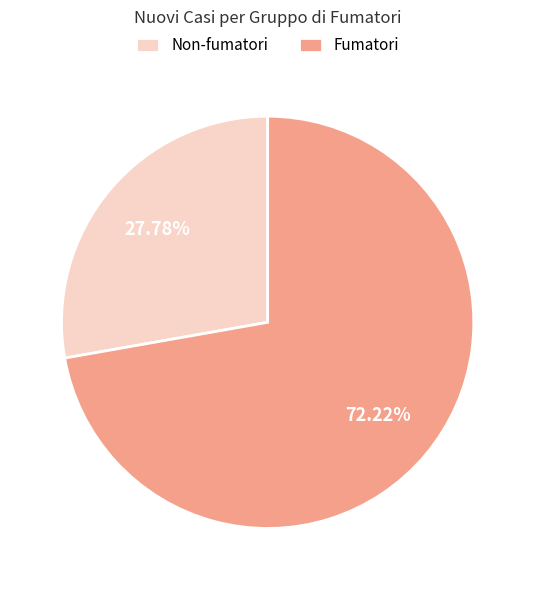

Is it true that Fumatori is 72% of the pie?

True